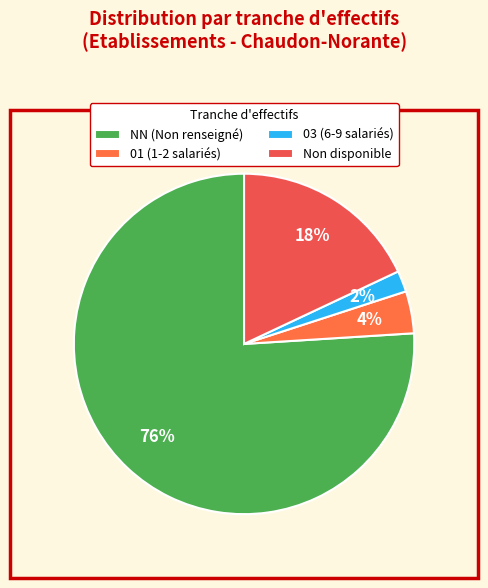

How many slices are in this pie chart?

4